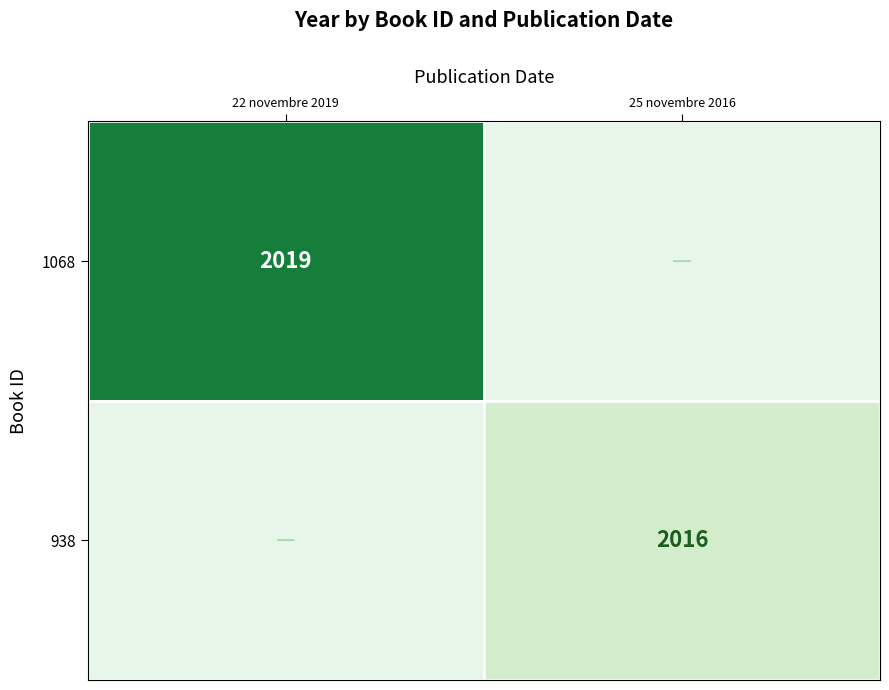

The value of 1068 at 22 novembre 2019 is 2019. True or false?

True